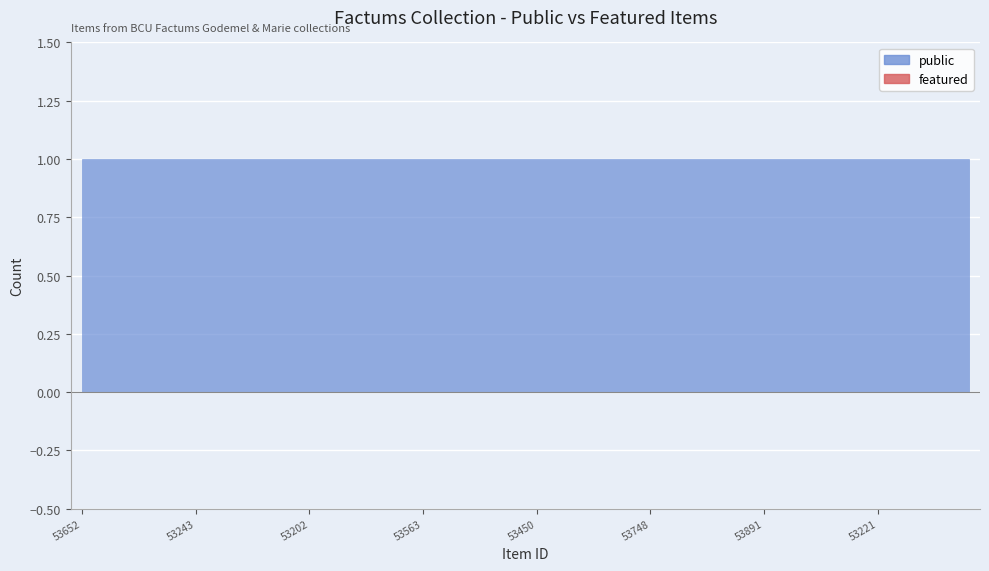

Is the value of featured at 53439 greater than the value of public at 53195?

No